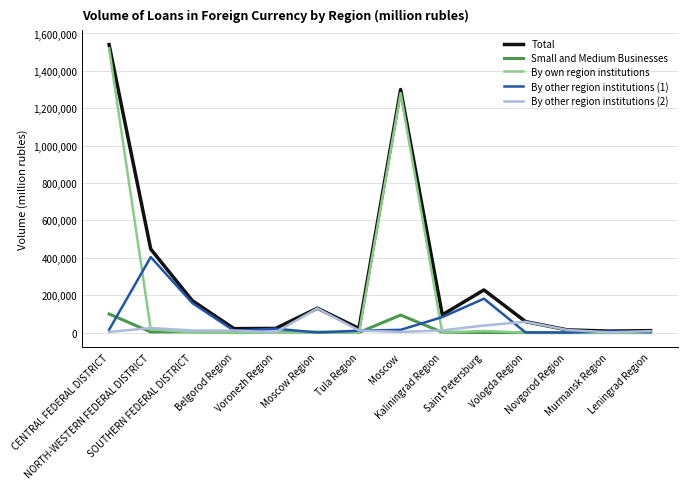

Which category has the highest value in the Total series?

CENTRAL FEDERAL DISTRICT